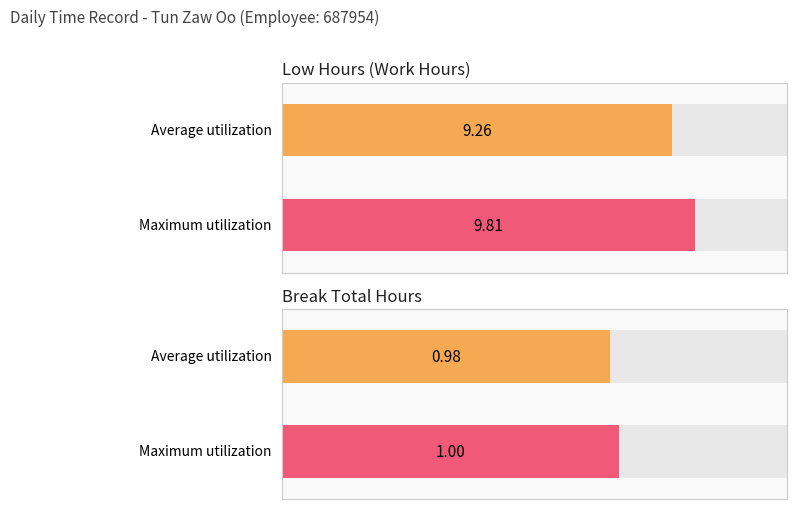

Is the value of Low at 4 greater than the value of Break Total at 21?

Yes